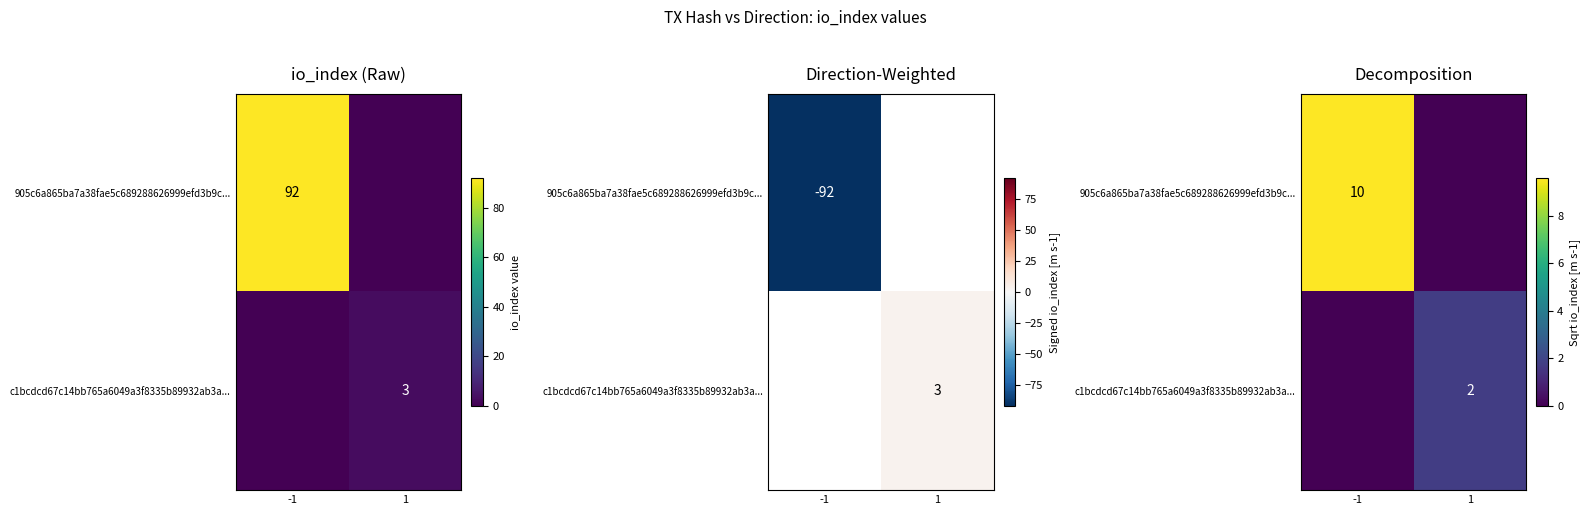

Is the value of c1bcdcd67c14bb765a6049a3f8335b89932ab3a... at -1 greater than the value of 905c6a865ba7a38fae5c689288626999efd3b9c... at -1?

No